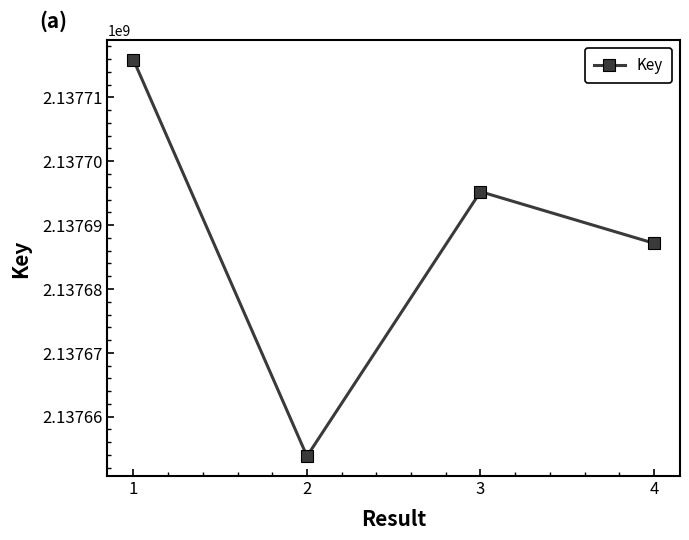

What is the difference between the maximum and minimum values?

62056